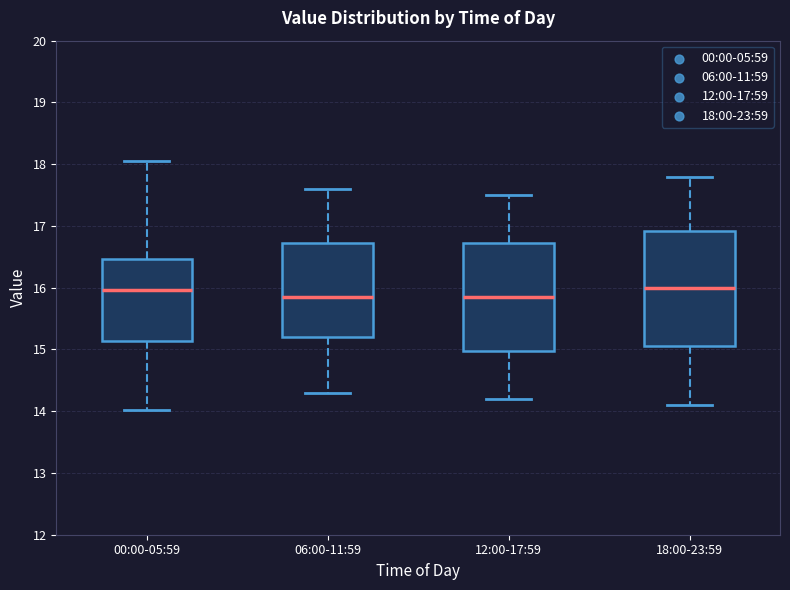

Reading left to right, read every box against the y-axis: the position of its median line, the range the box covers, and the ends of its whiskers. The values are not printed on the chart, so give them approximately, as read against the axis.

00:00-05:59: median 16.0, box 15.1 to 16.5, whiskers 14.0 to 18.1
06:00-11:59: median 15.9, box 15.2 to 16.7, whiskers 14.3 to 17.6
12:00-17:59: median 15.9, box 15.0 to 16.7, whiskers 14.2 to 17.5
18:00-23:59: median 16.0, box 15.1 to 16.9, whiskers 14.1 to 17.8